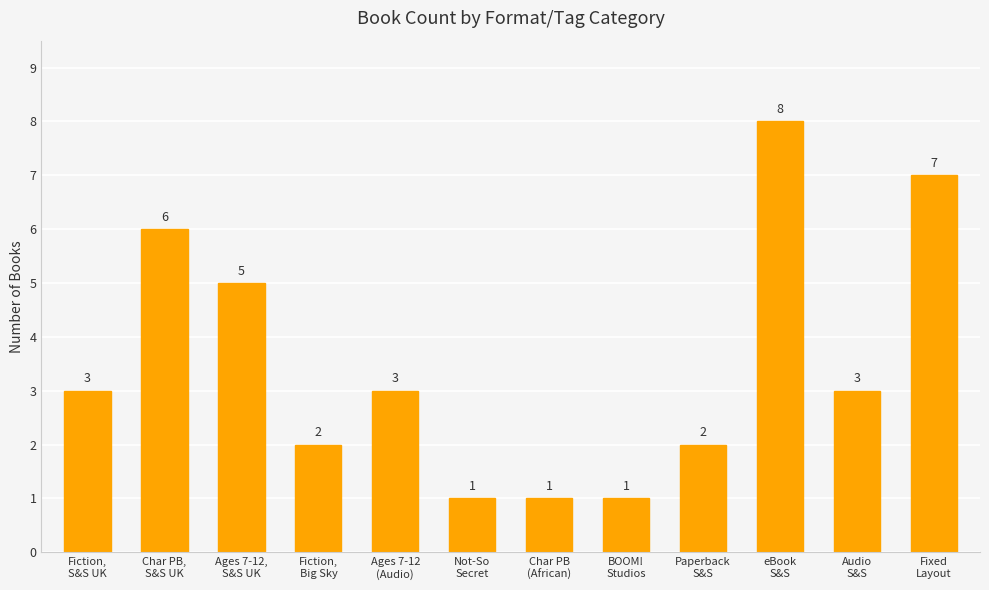

Read the value at Paperback
S&S.

2